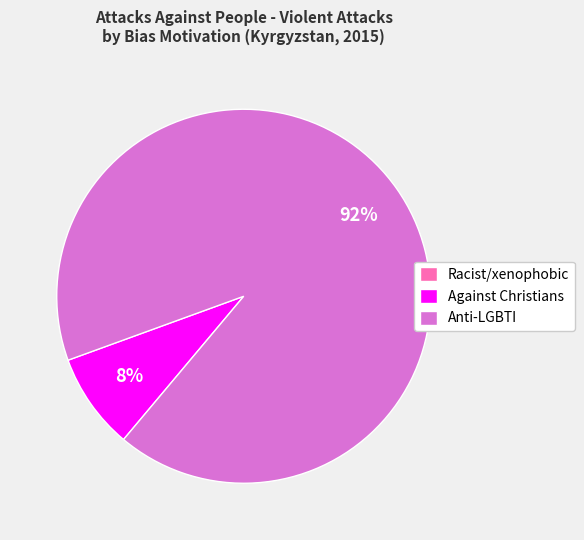

Which slice represents more than half of the pie?

Anti-LGBTI